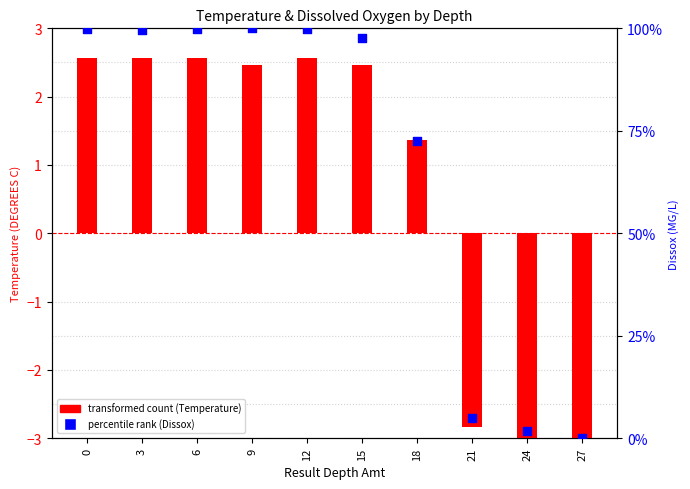

Is the value of percentile rank (Dissox) at 24 greater than the value of transformed count (Temperature) at 24?

Yes